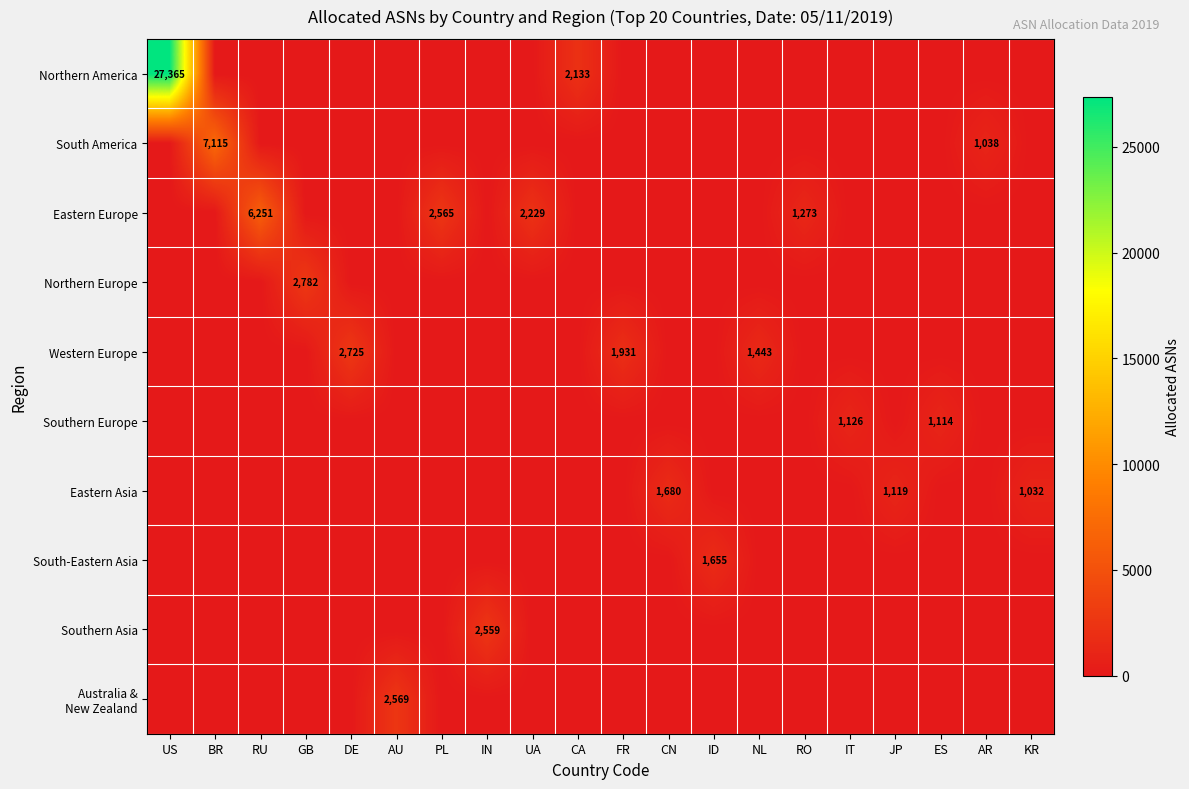

How many categories are shown in the chart?

20